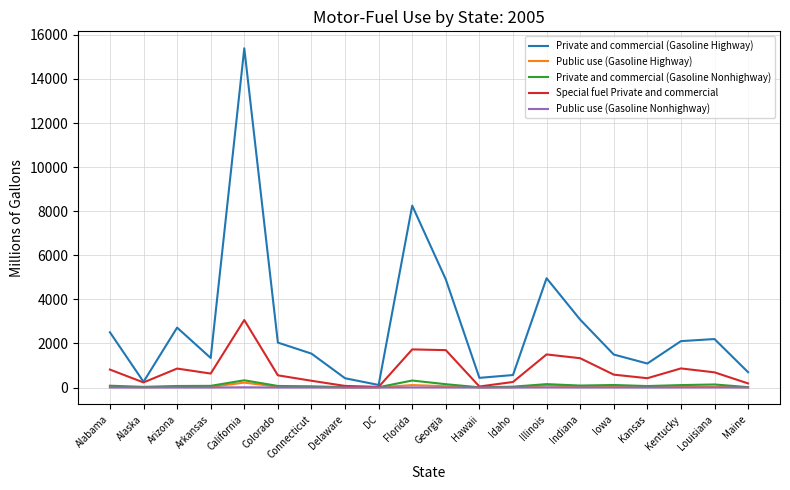

What is the maximum value shown in the chart?

15392